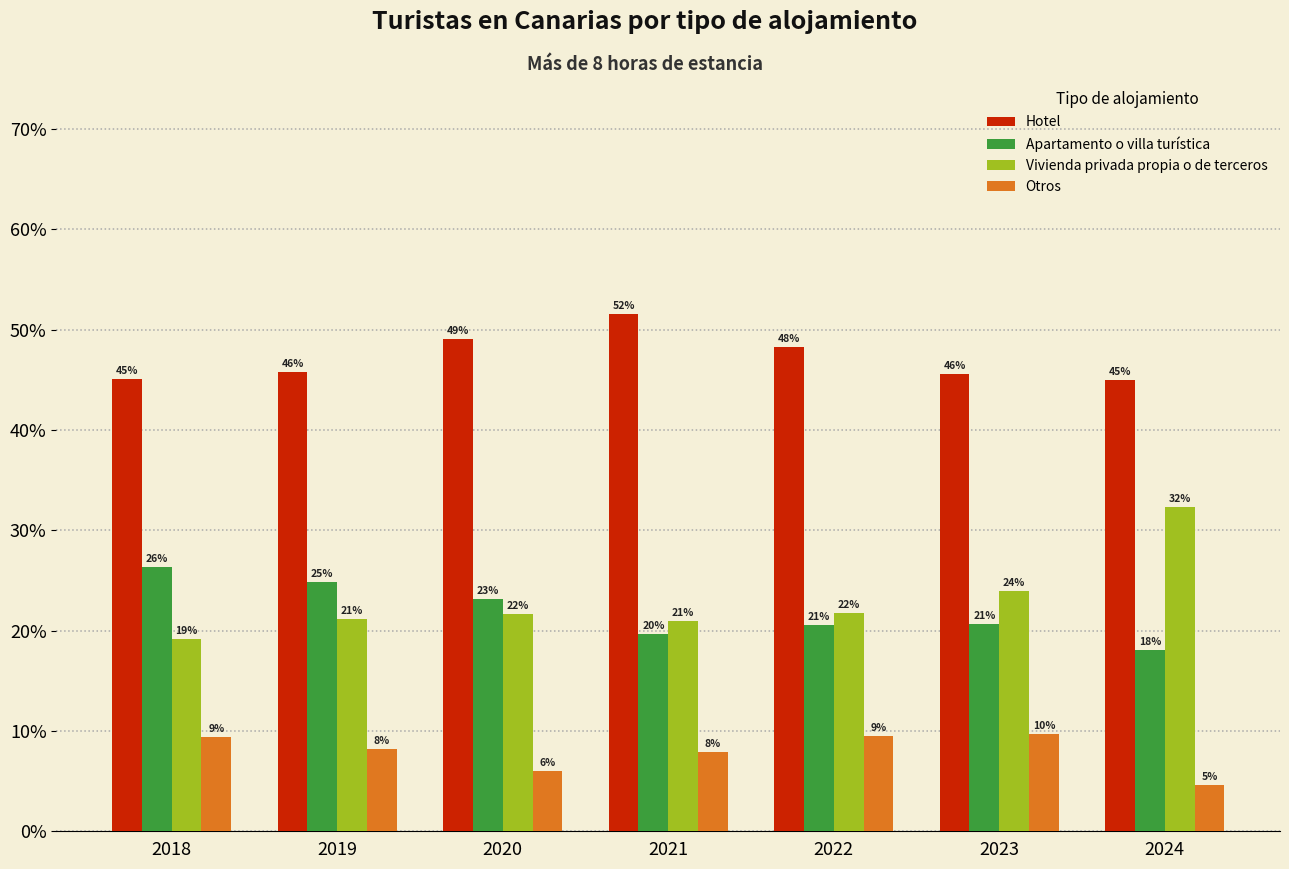

At which category is the sum across all series the highest?

2018